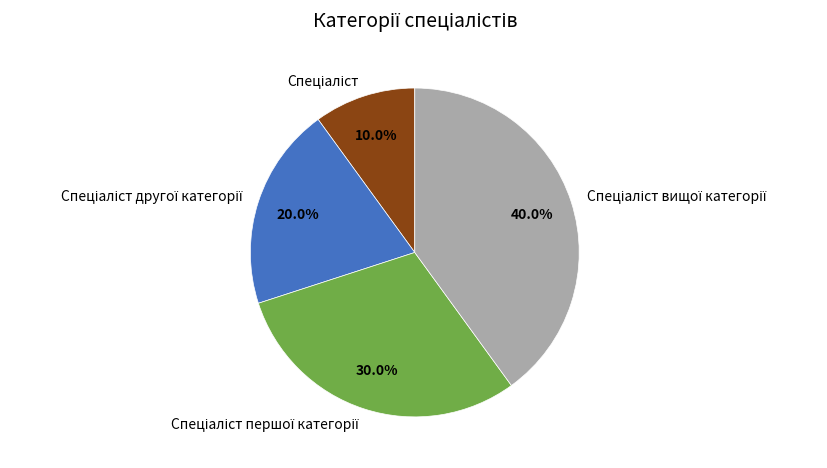

Is there a majority slice in this chart?

No